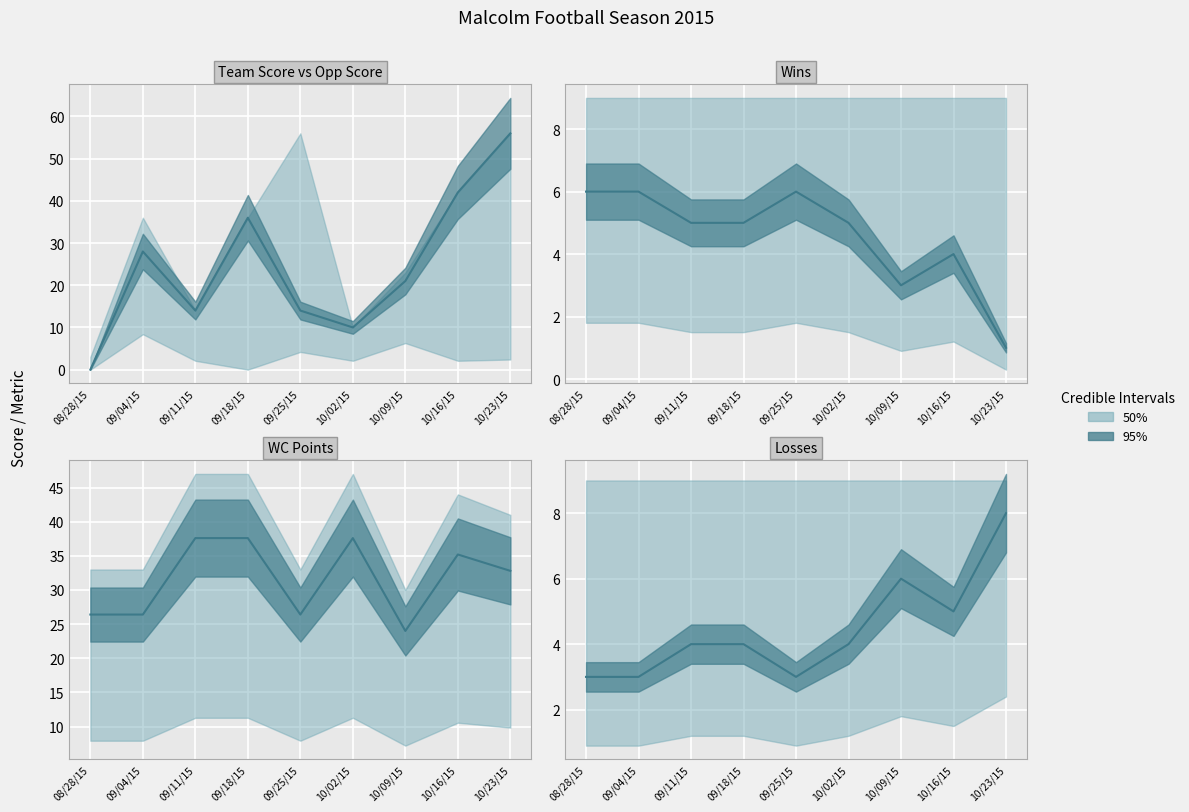

At 09/04/15, list the series in order from smallest to largest.

Losses, Wins, WC Points, Team Score